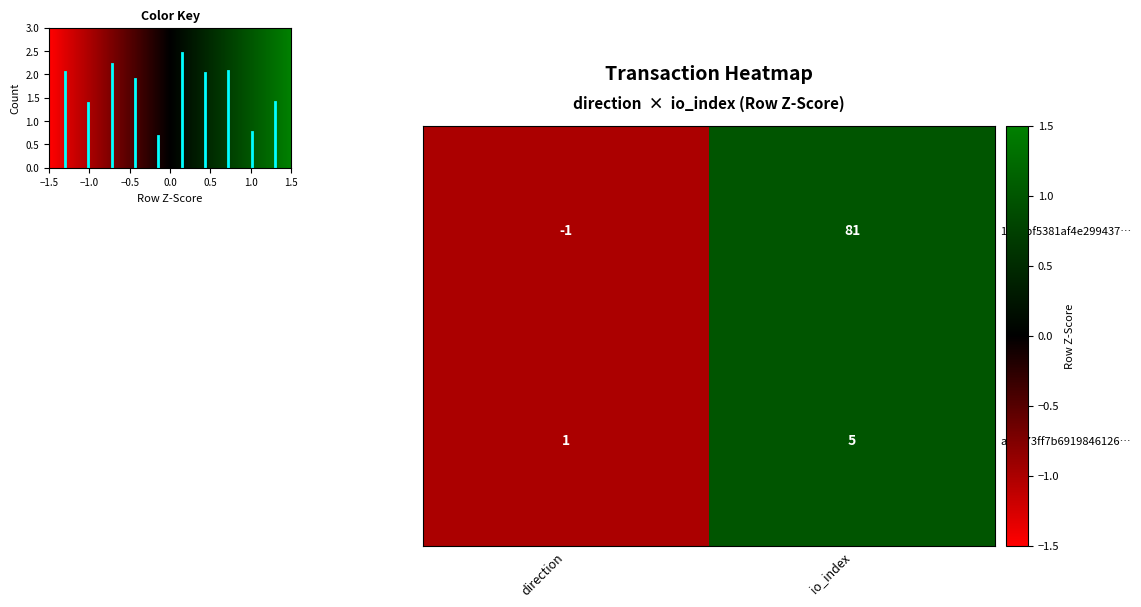

List the series in order of their peak value, highest first.

1d72bf5381af4e299437…, ae3873ff7b6919846126…